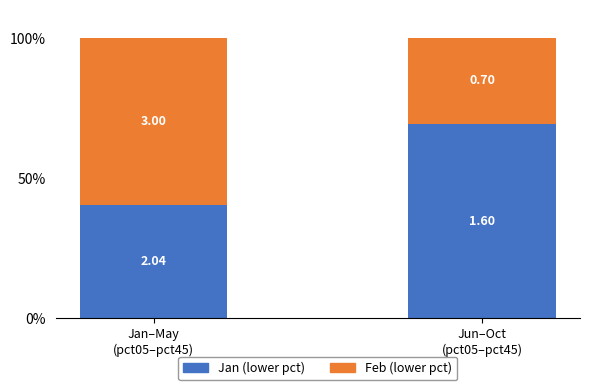

Are the bars horizontal?

No